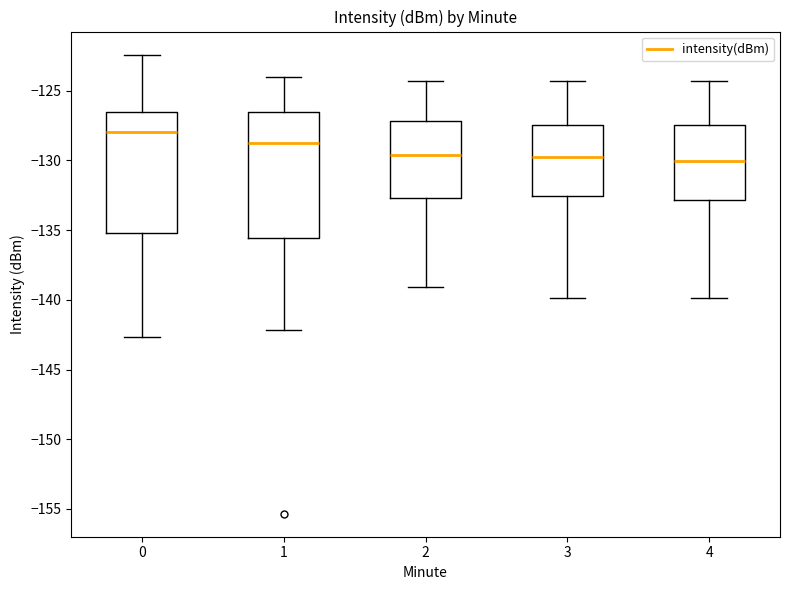

Where is the lower edge of the box at x = 0 on the y-axis? The values are not printed on the chart, so give them approximately, as read against the axis.

-135.0